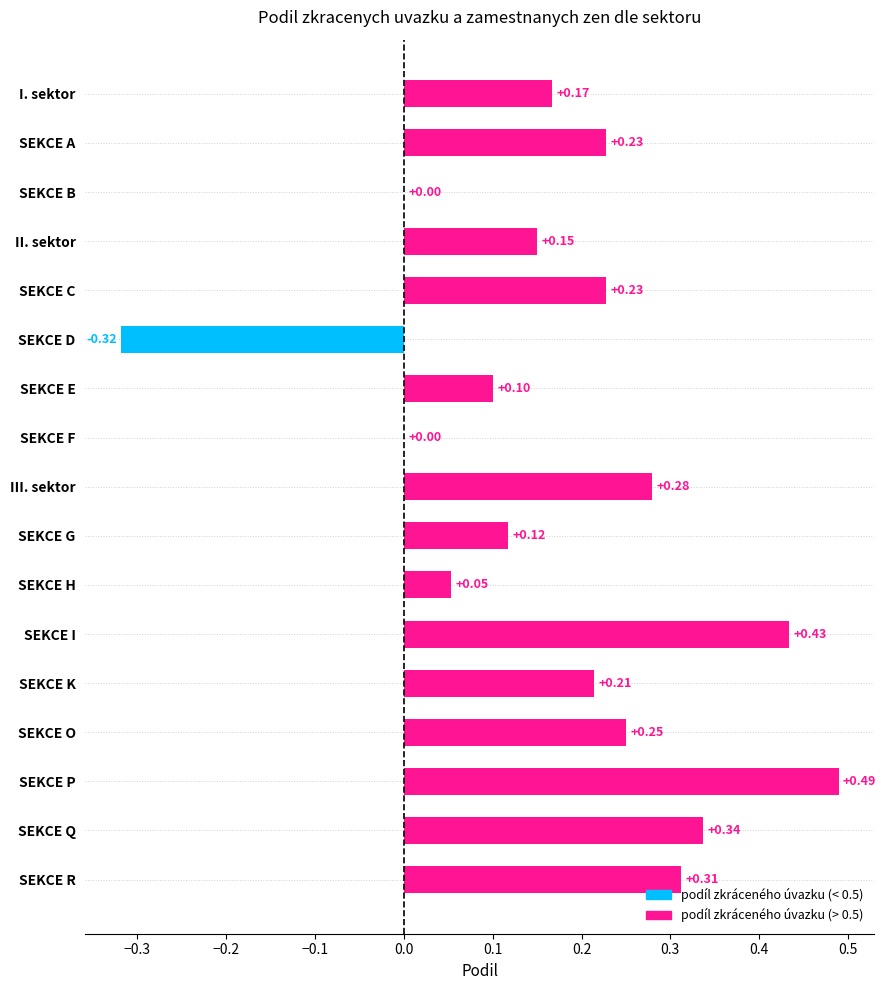

What is the change in value from SEKCE O to SEKCE Q?

+0.1